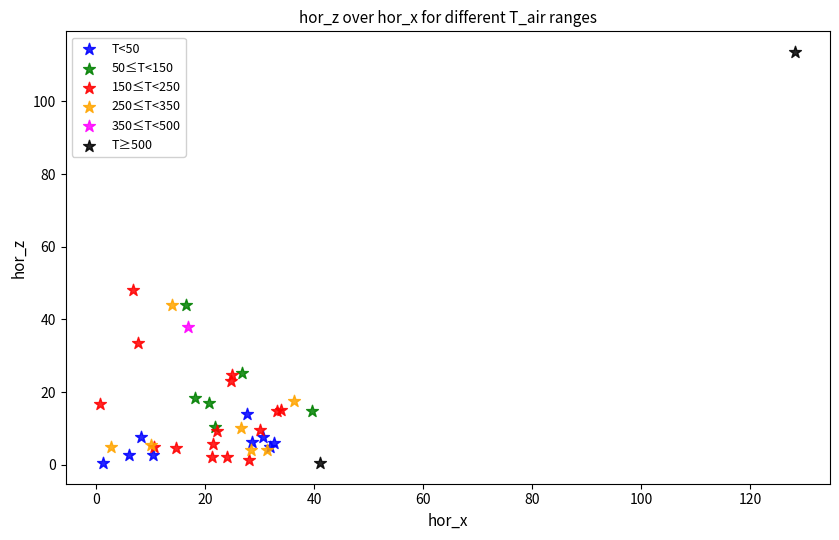

What are all the series names shown in the legend?

T<50, 50≤T<150, 150≤T<250, 250≤T<350, 350≤T<500, T≥500